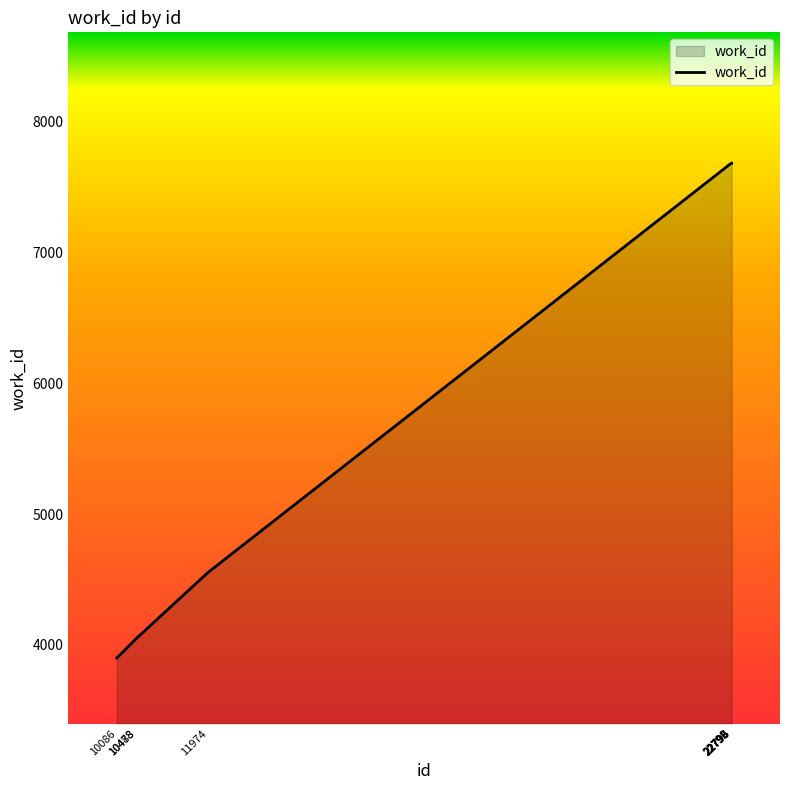

What is the minimum value shown in the chart?

3900